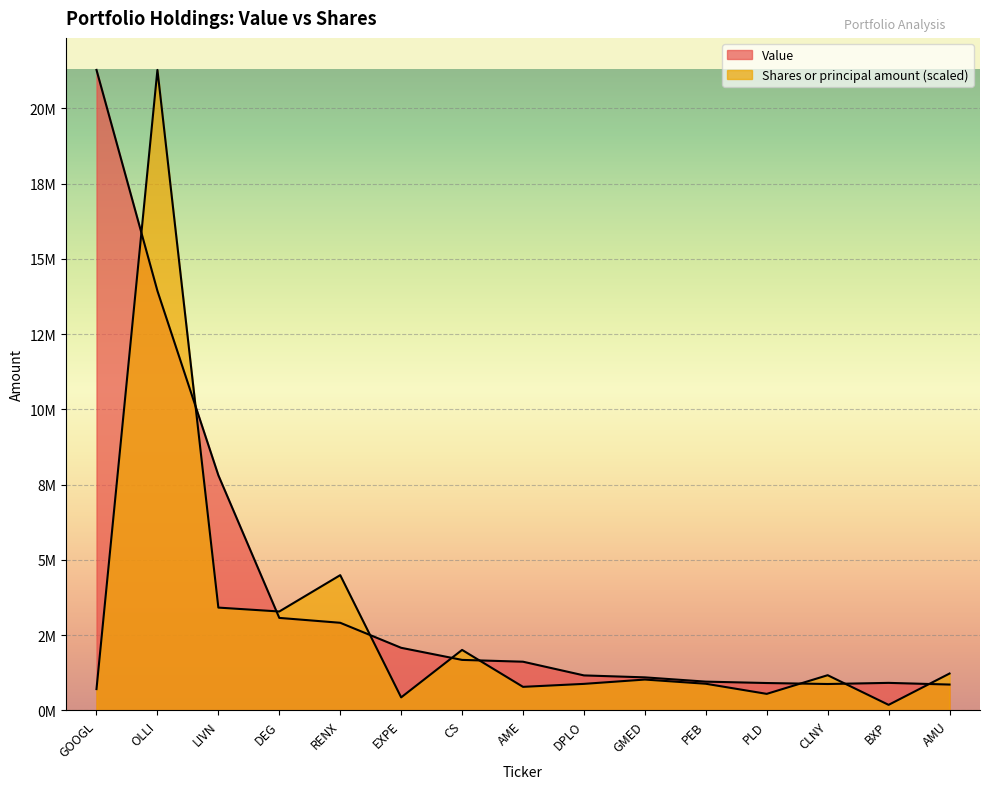

Where do Value and Shares or principal amount first cross each other?

GOOGL and OLLI